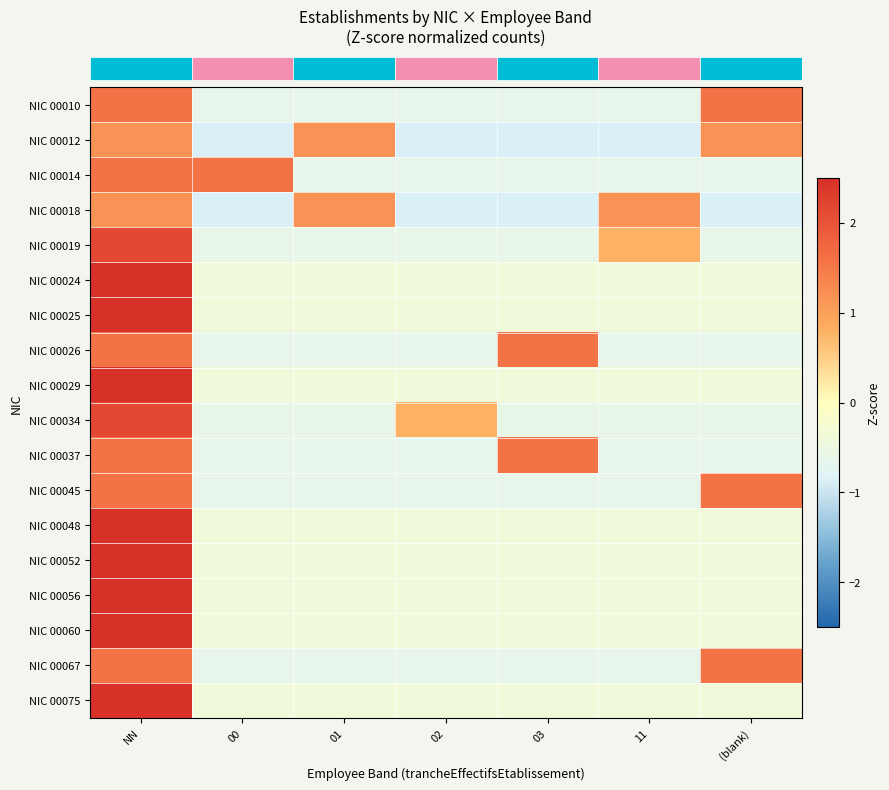

At which category is the sum across all series the highest?

NN